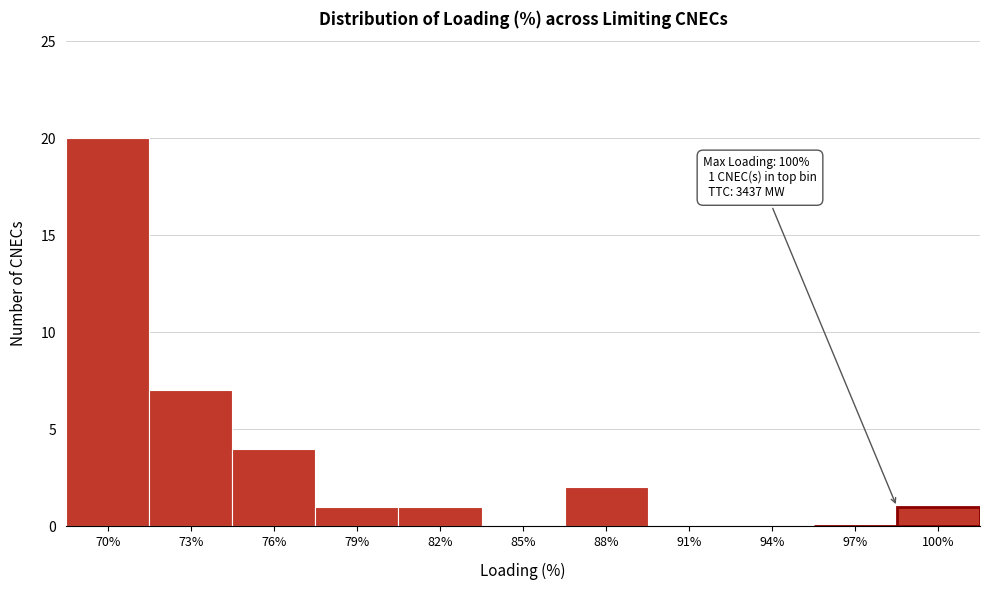

Reading left to right, transcribe all the data shown in this chart.

70%=20	73%=7	76%=4	79%=1	82%=1	85%=0	88%=2	91%=0	94%=0	97%=0	100%=1